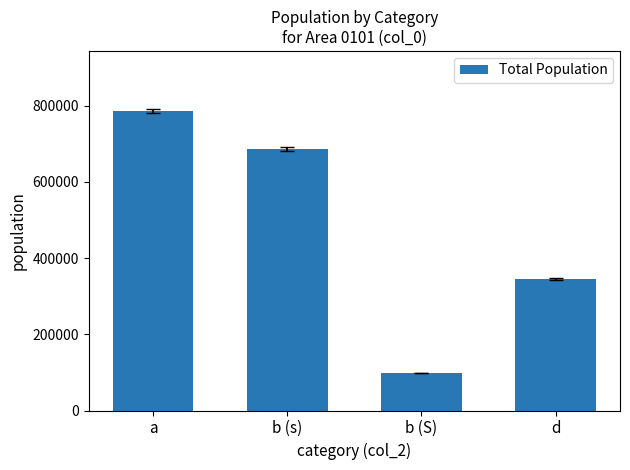

What is the change in value from a to b (s)?

-98950